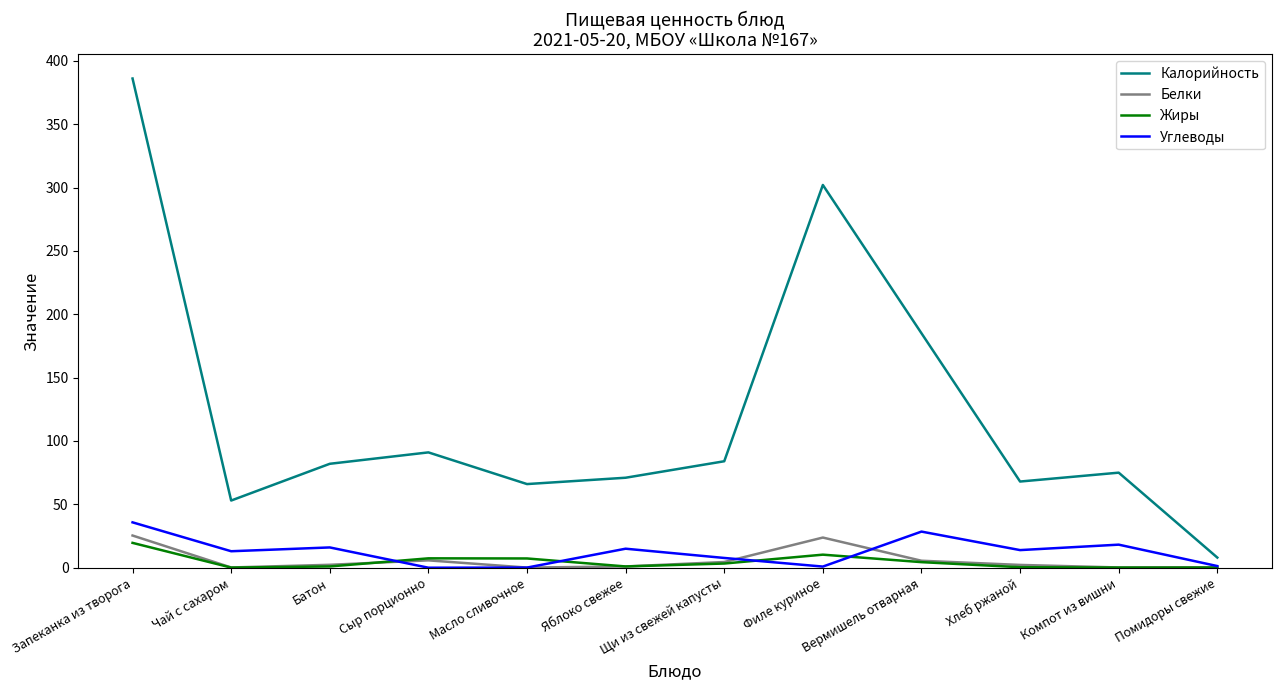

At how many categories does at least one series exceed 247?

2